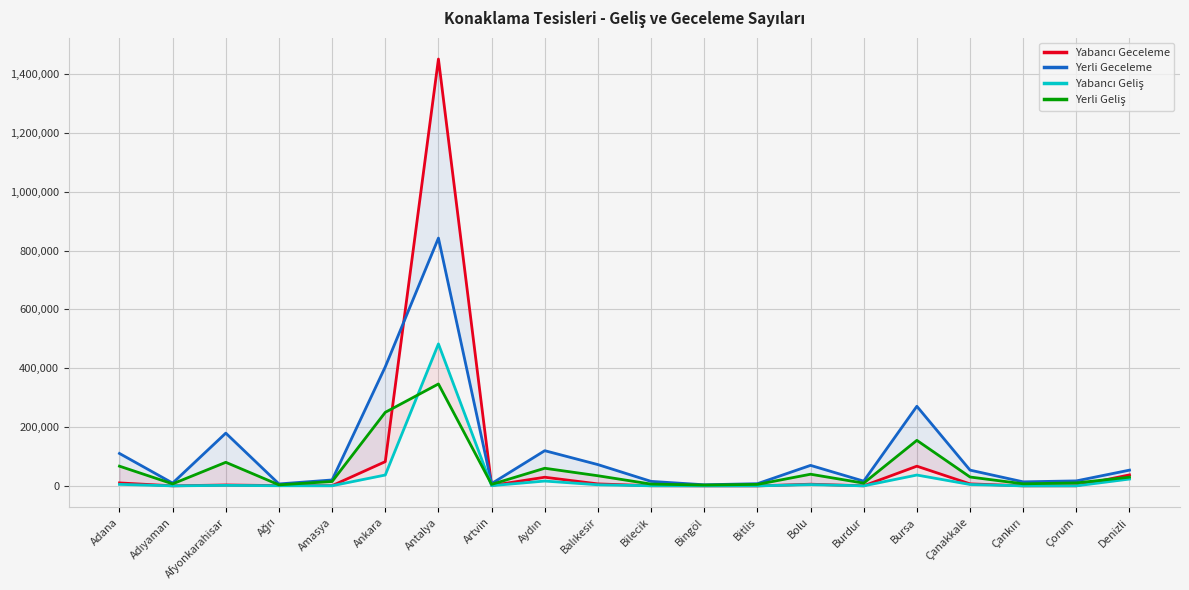

How many interior local peaks does the Yerli Geliş series have?

5